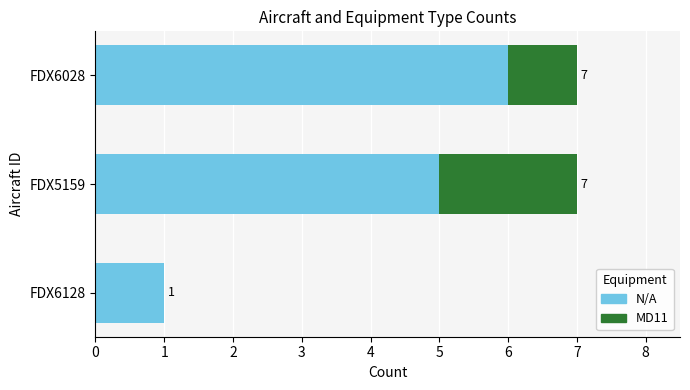

What are all the series names shown in the legend?

N/A, MD11